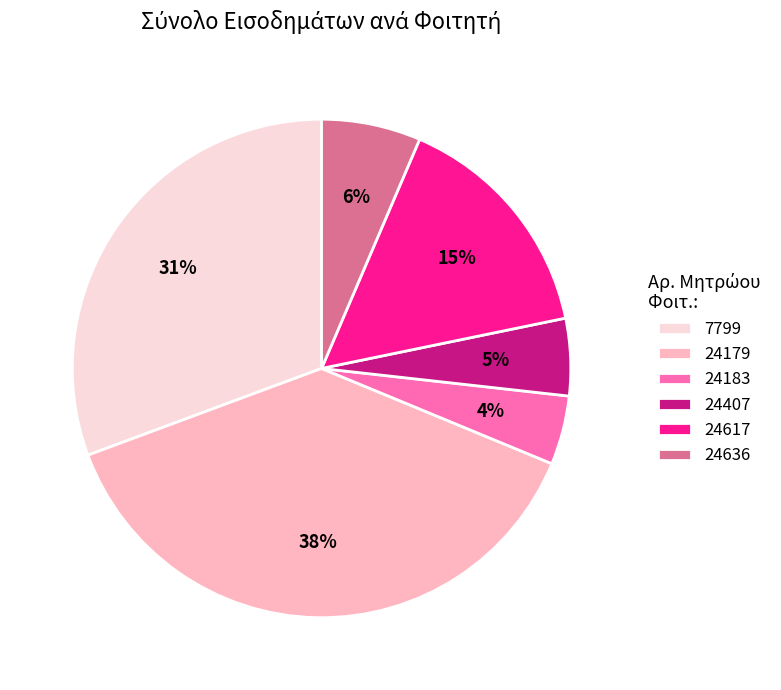

What percentage is the 24183 slice, to the nearest percent?

4%